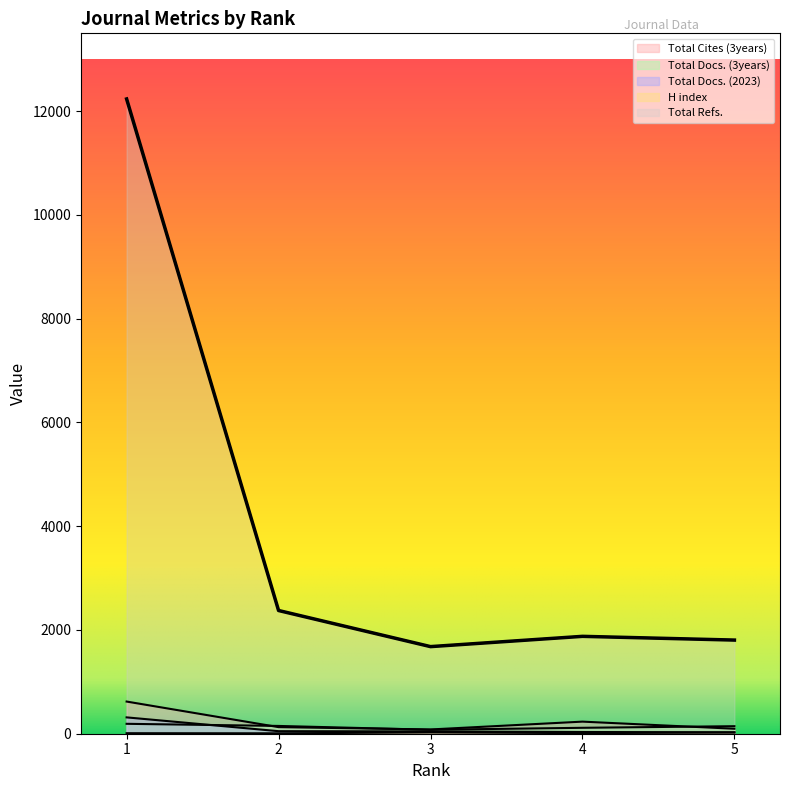

Rank the series at 3 from highest to lowest value.

Total Refs., Total Cites (3years), Total Docs. (3years), Total Docs. (2023), H index